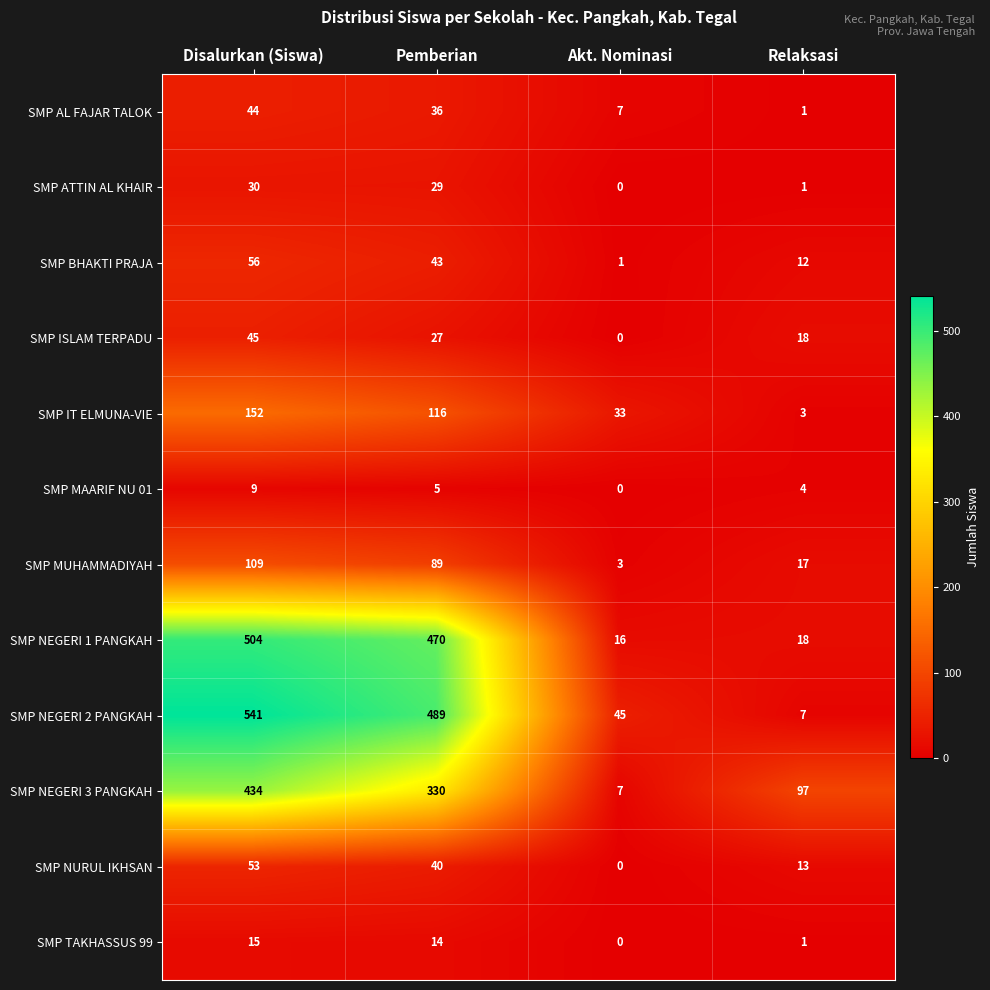

What is the difference between the highest and lowest values at Relaksasi?

96